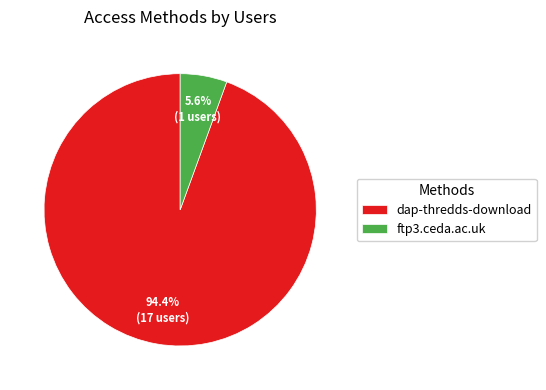

Which category has the smallest portion of the pie?

ftp3.ceda.ac.uk